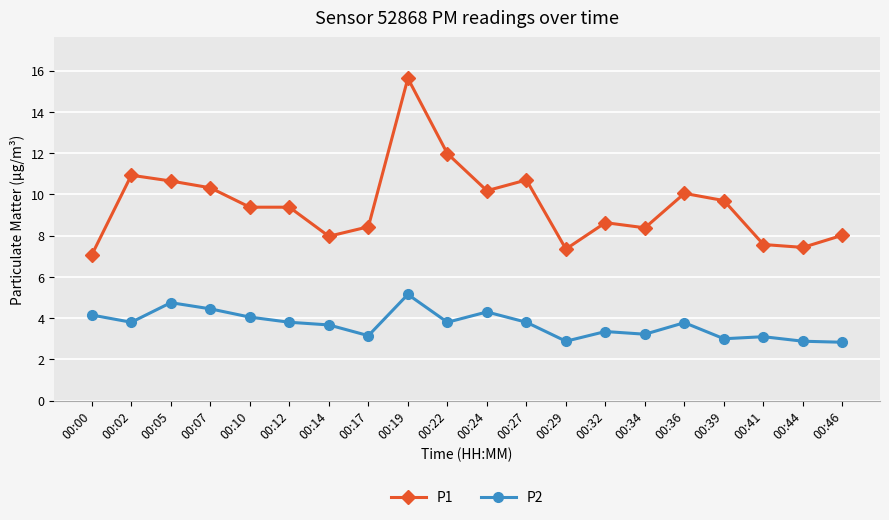

True or false: P2 and P1 intersect in this chart.

False